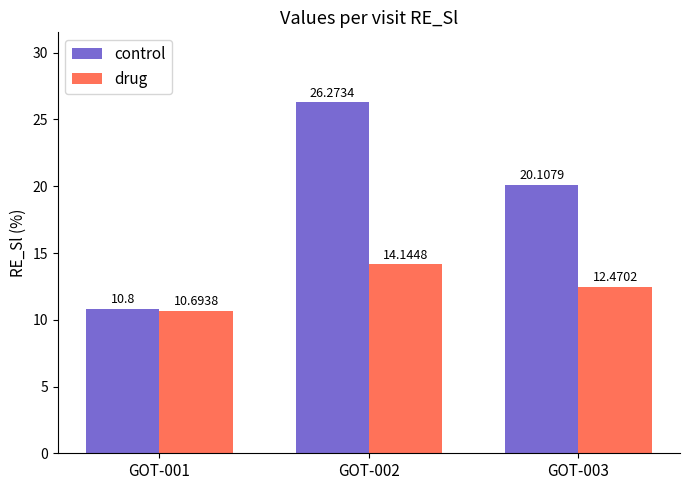

What is the value of the drug bar at the 2nd from the left?

14.1